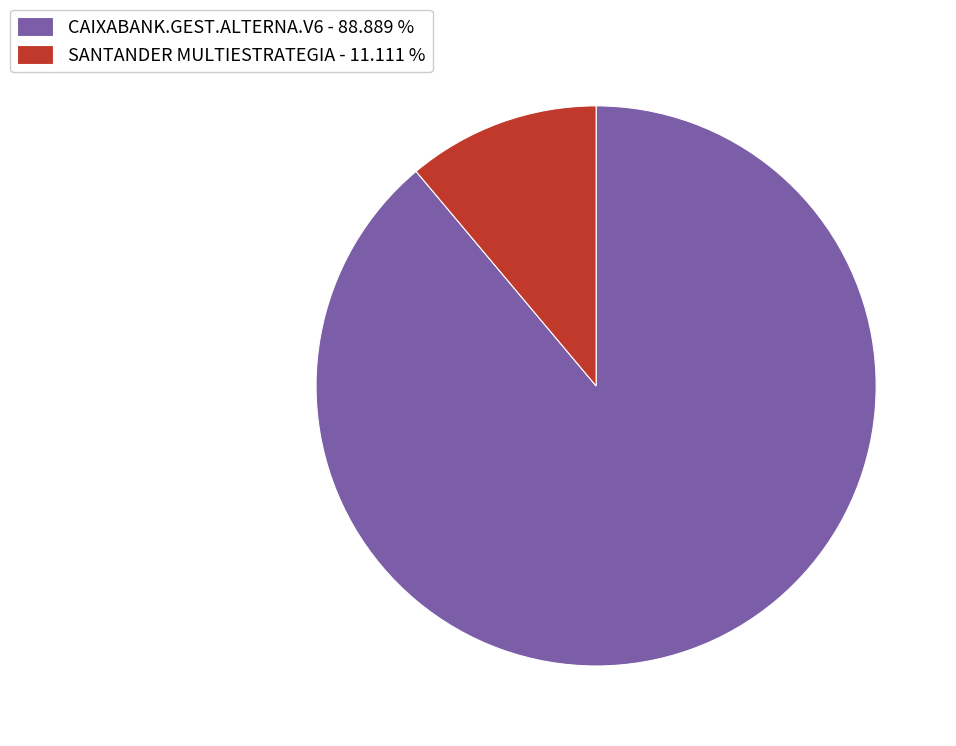

Which category has the biggest portion of the pie?

CAIXABANK.GEST.ALTERNA.V6 - 88.889 %